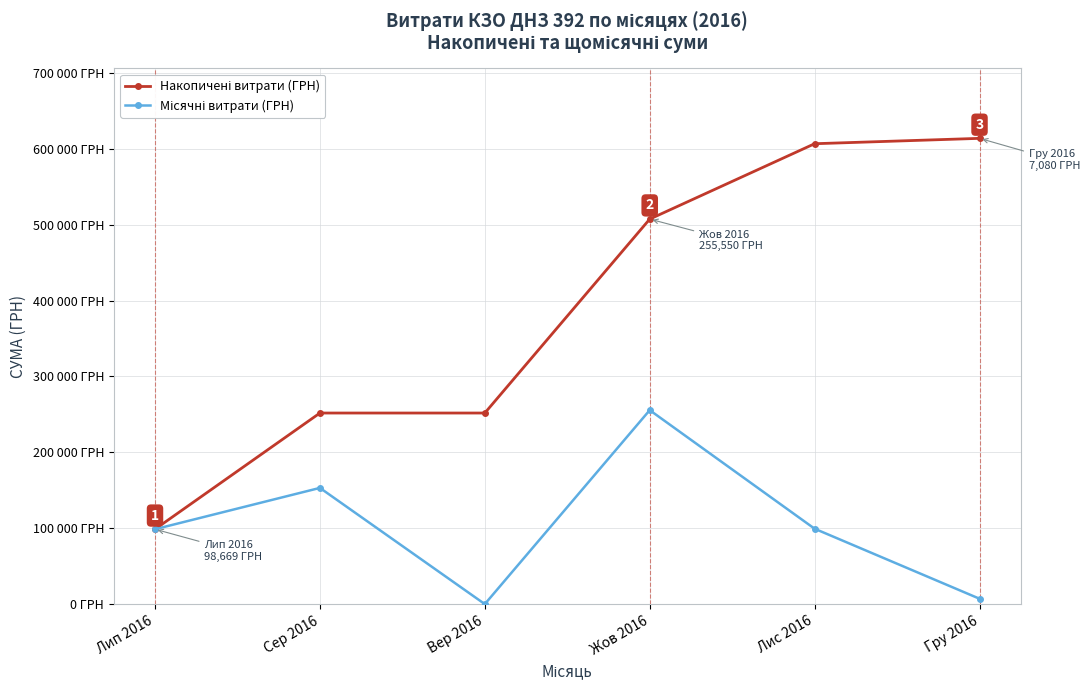

Rank the categories by Накопичені витрати (ГРН) value from highest to lowest.

Гру 2016, Лис 2016, Жов 2016, Сер 2016, Вер 2016, Лип 2016